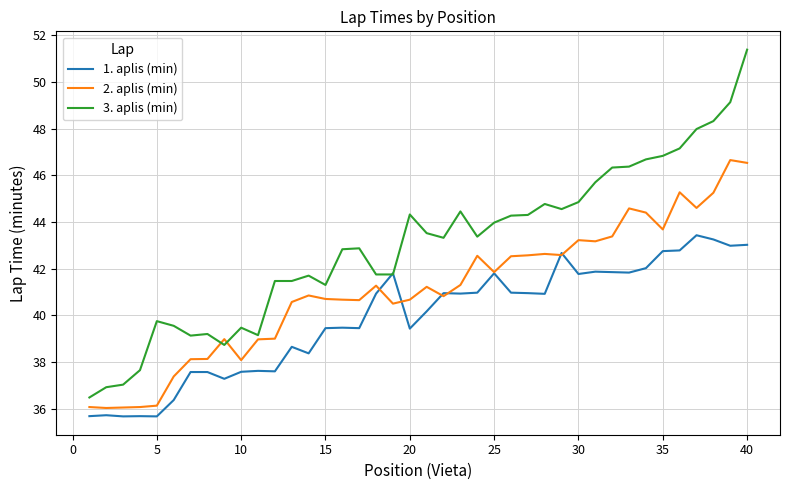

True or false: 1. aplis (min) has more than 2 points higher than both neighbors.

True